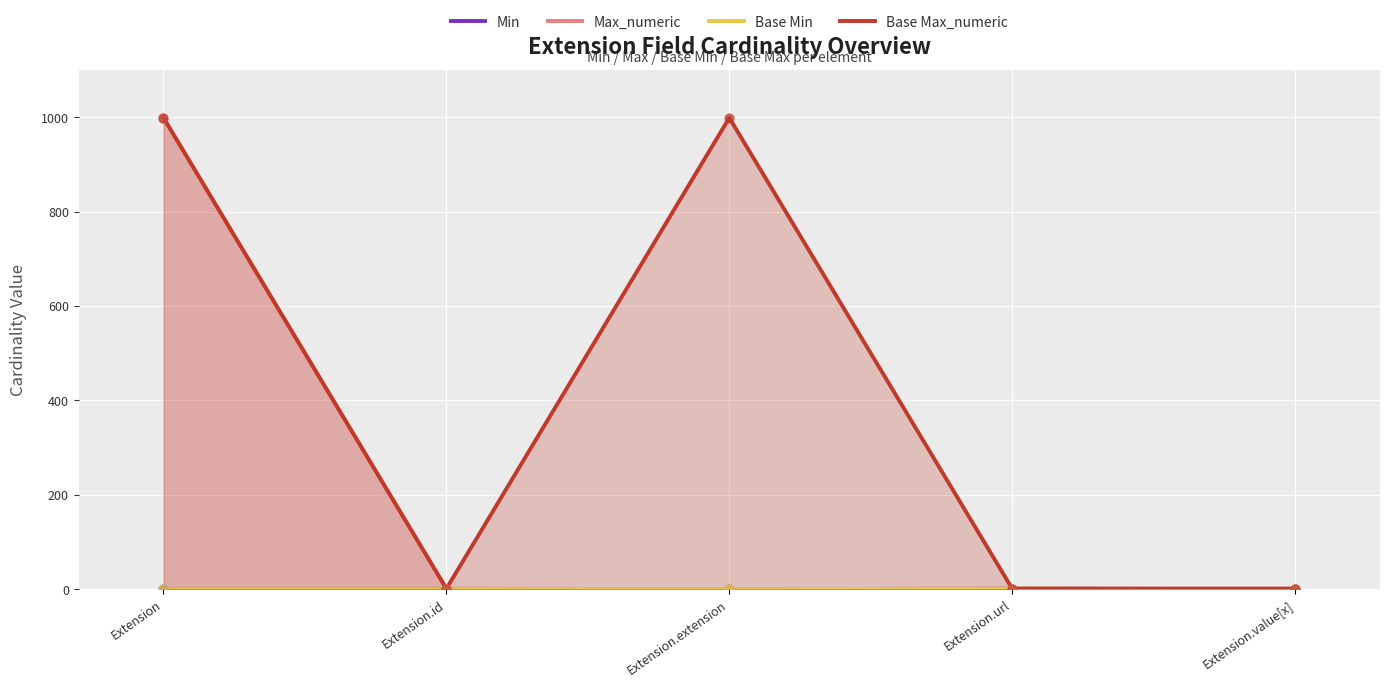

Which series has the largest total across all categories?

Base Max_numeric